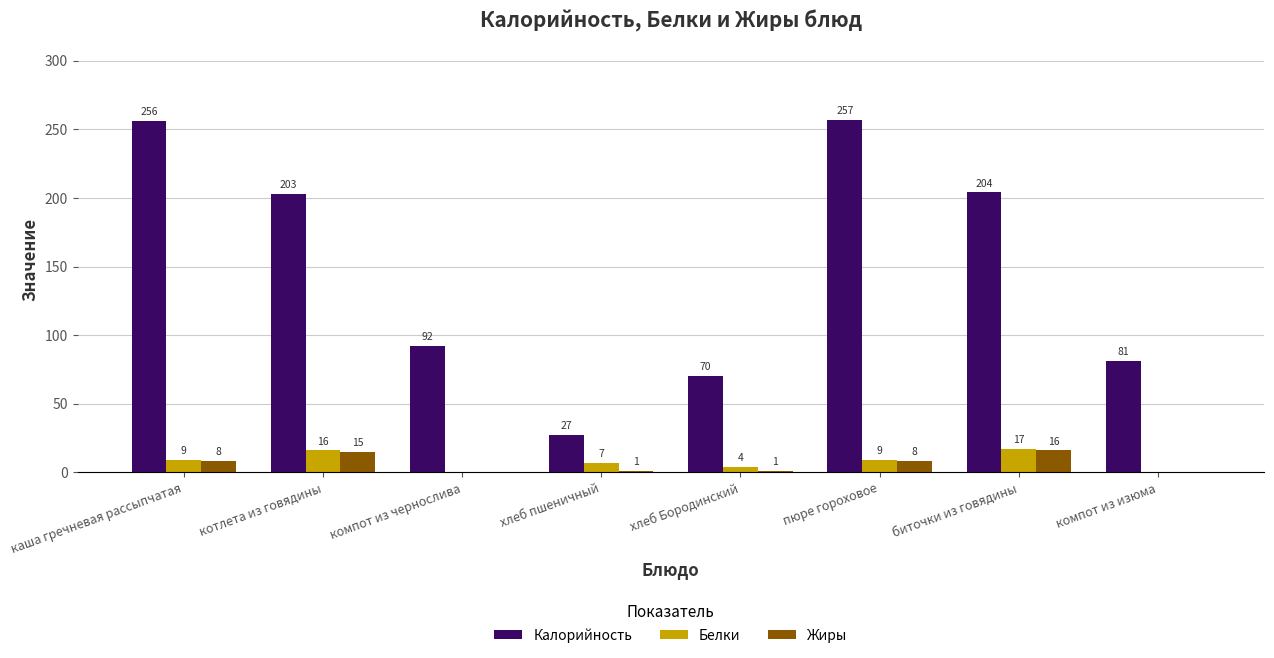

At which category is the sum across all series the highest?

пюре гороховое